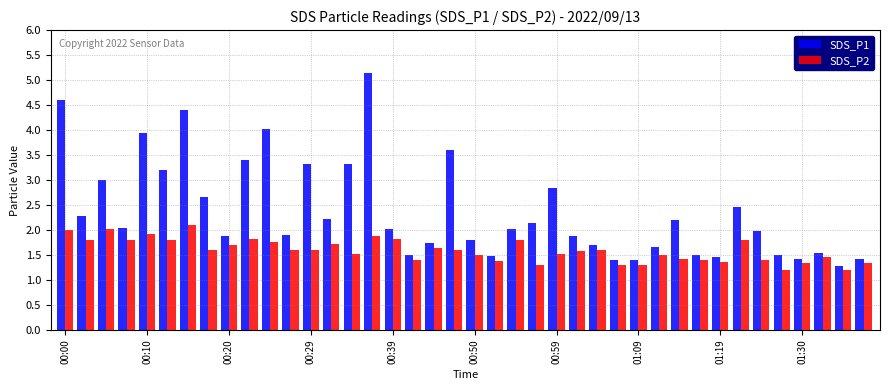

How many bars are there in each group?

2